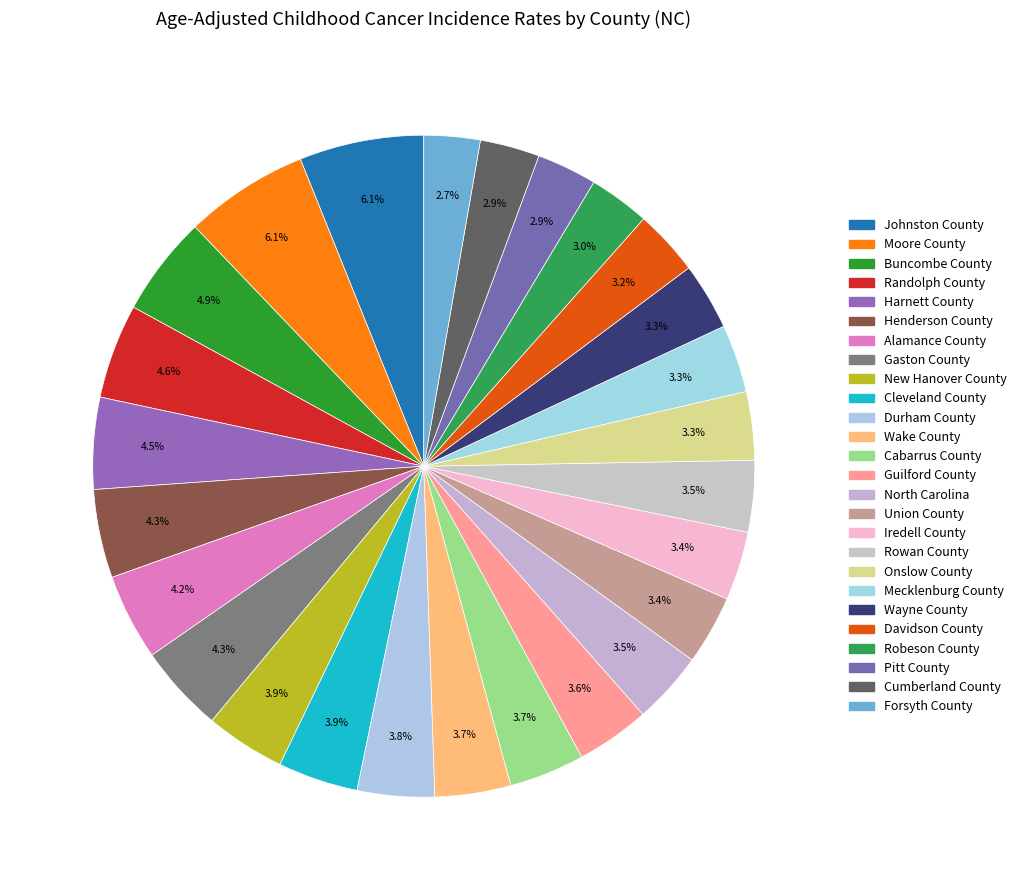

What percentage is NOT represented by Cumberland County?

97.1%